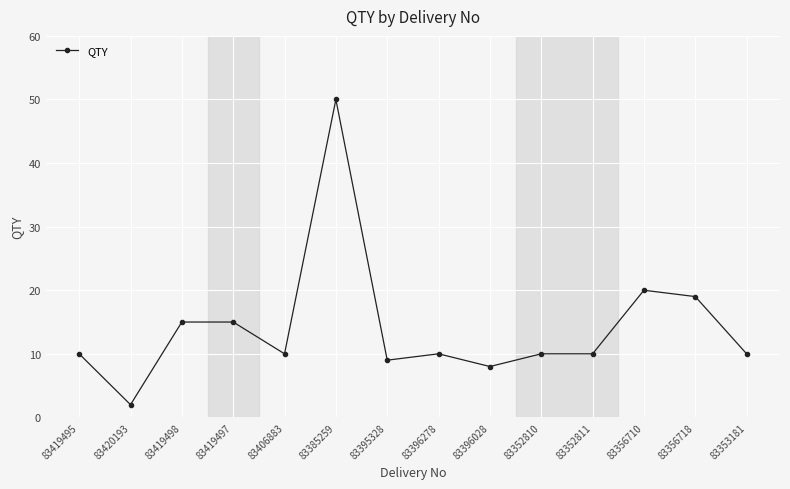

What is the minimum value shown in the chart?

2